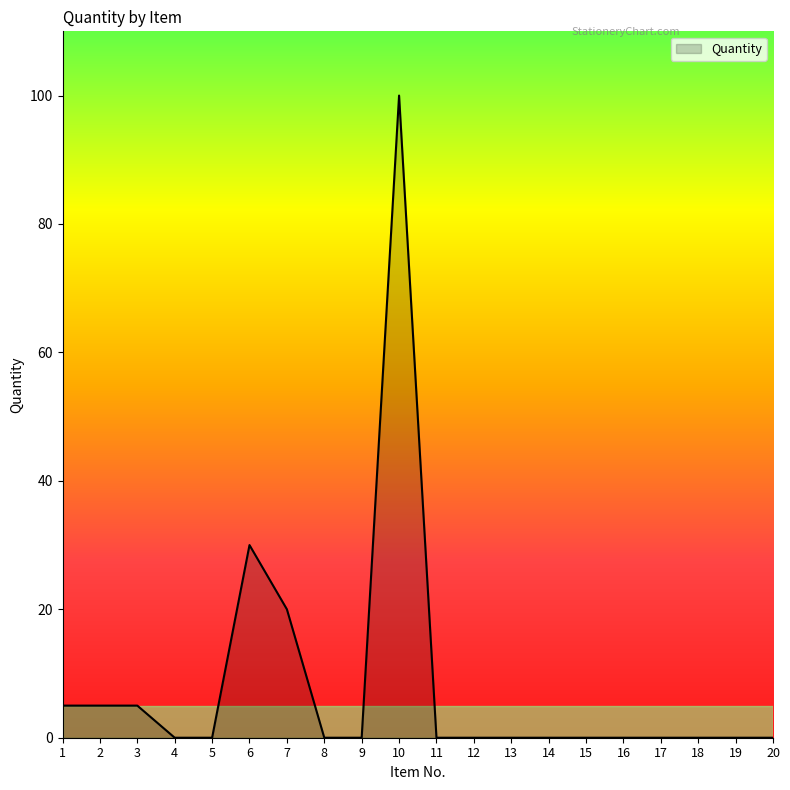

Which label corresponds to the largest value in the chart?

10